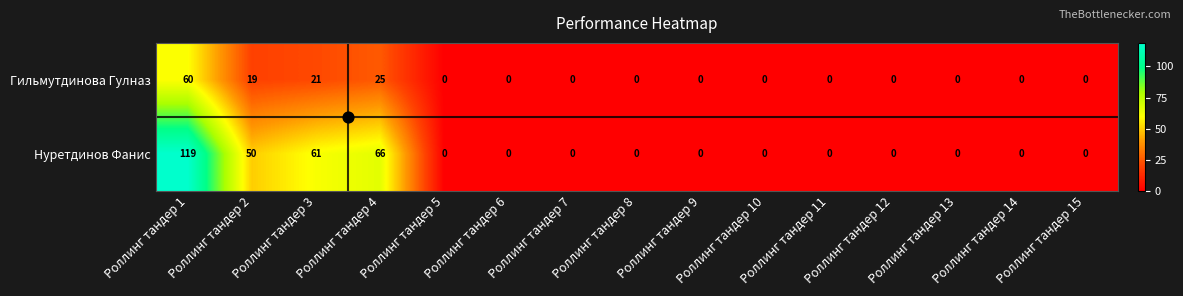

How many data points in Нуретдинов Фанис are above 0?

4